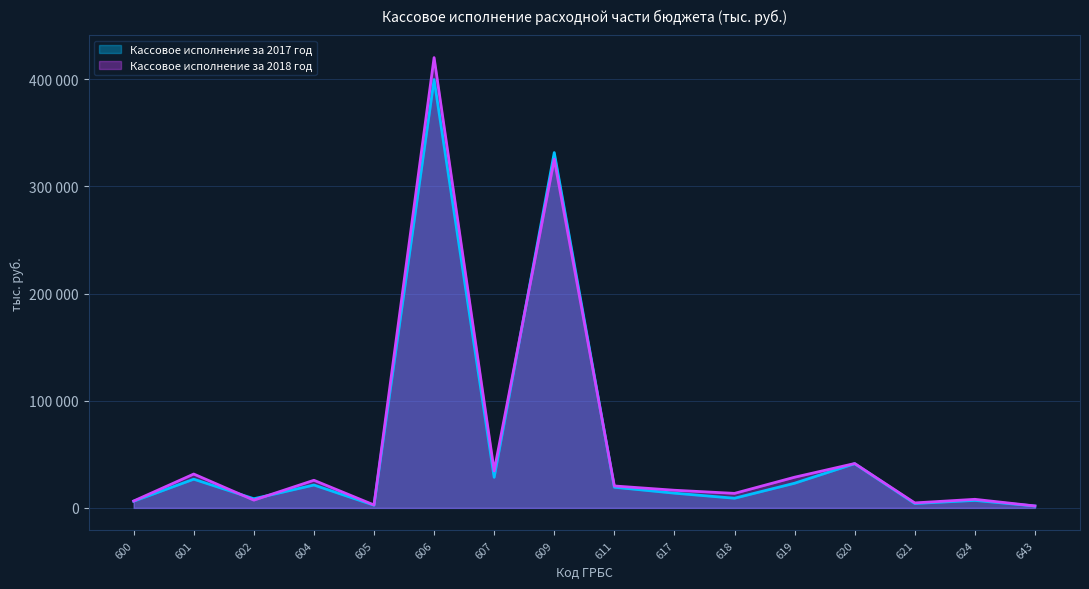

Reading left to right, what are all the values shown in this chart?

Кассовое исполнение за 2017 год: 600=6229	601=26785	602=8535	604=21347	605=2487	606=399795	607=28550	609=331620	611=19273	617=13746	618=9007	619=23021	620=41255	621=4084	624=6993	643=1724
Кассовое исполнение за 2018 год: 600=6419	601=31587	602=7223	604=25773	605=2718	606=420277	607=34499	609=325447	611=20453	617=16455	618=13533	619=28624	620=41400	621=4634	624=7997	643=1809